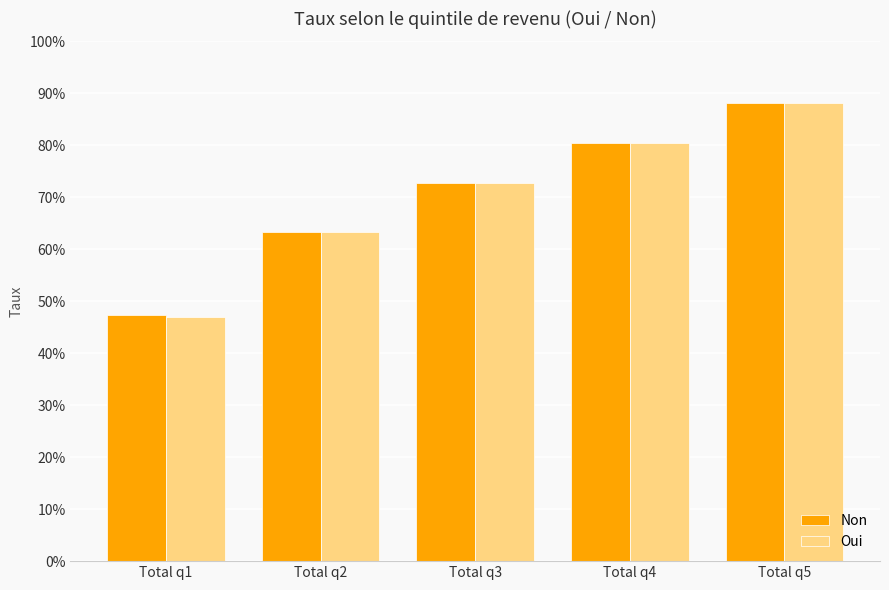

What are all the series names shown in the legend?

Non, Oui